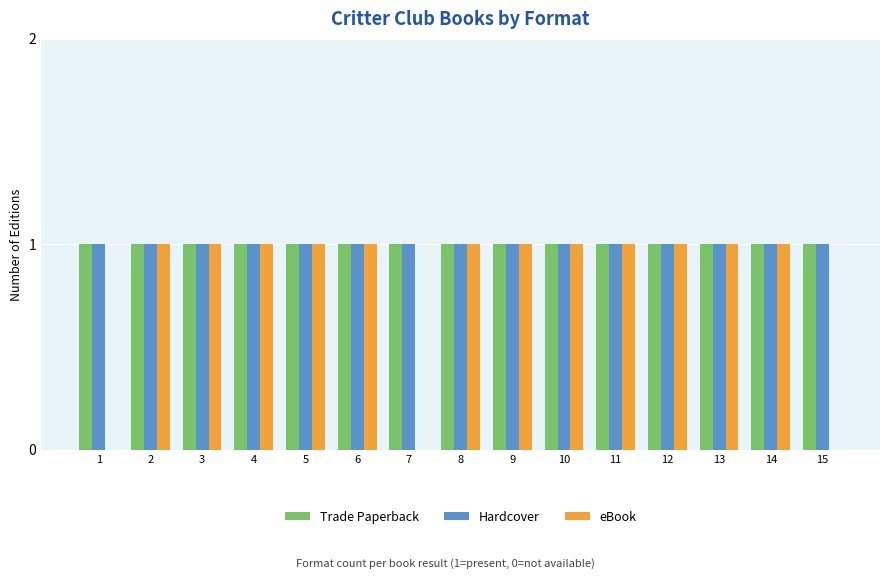

The Hardcover series shows 1 at 6. True or false?

True